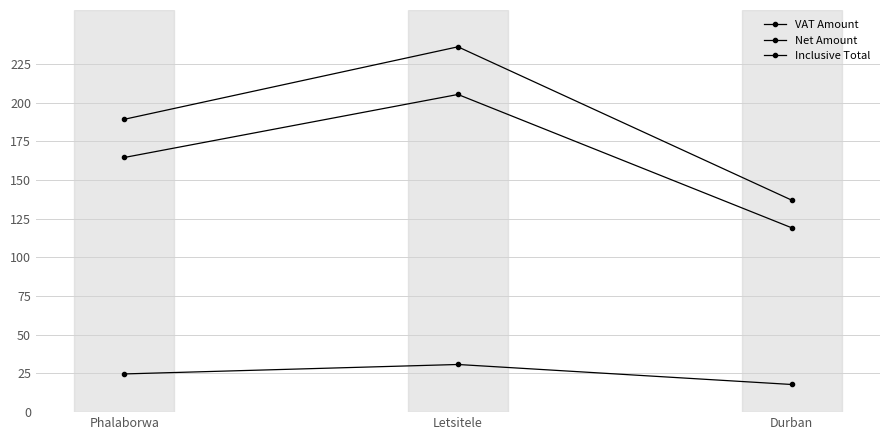

Between Letsitele and Durban, which is larger?

Letsitele